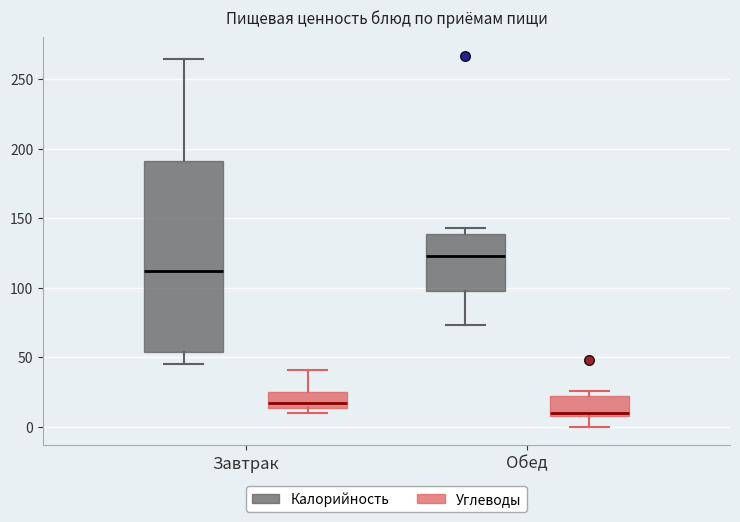

Where is the upper edge of the box for Завтрак (Калорийность) on the y-axis? The values are not printed on the chart, so give them approximately, as read against the axis.

190